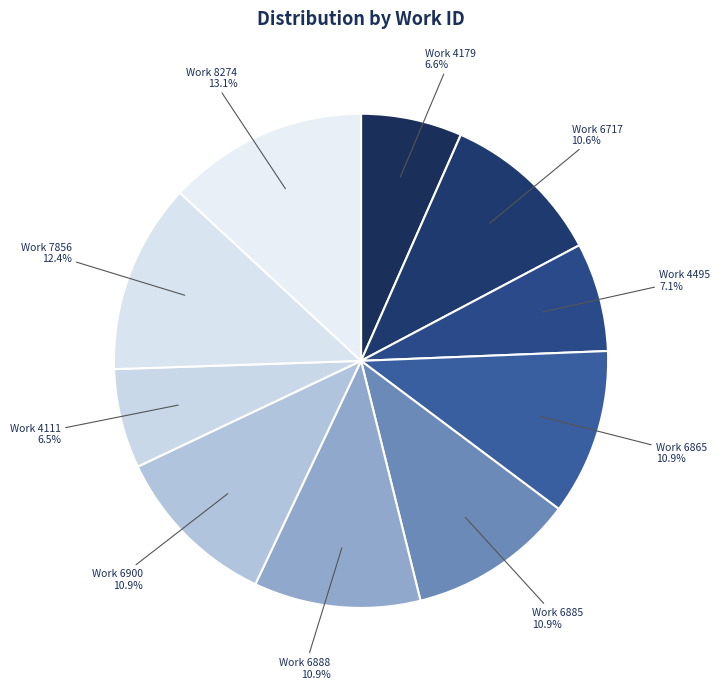

How many slices are in this pie chart?

10